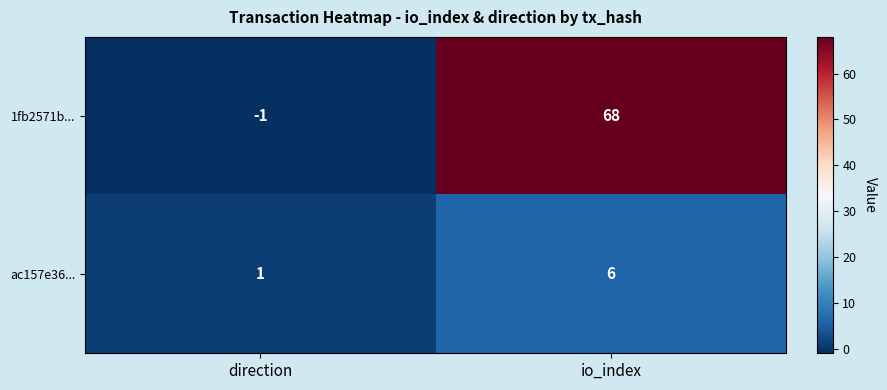

Is it true that ac157e36... equals 3 at io_index?

False